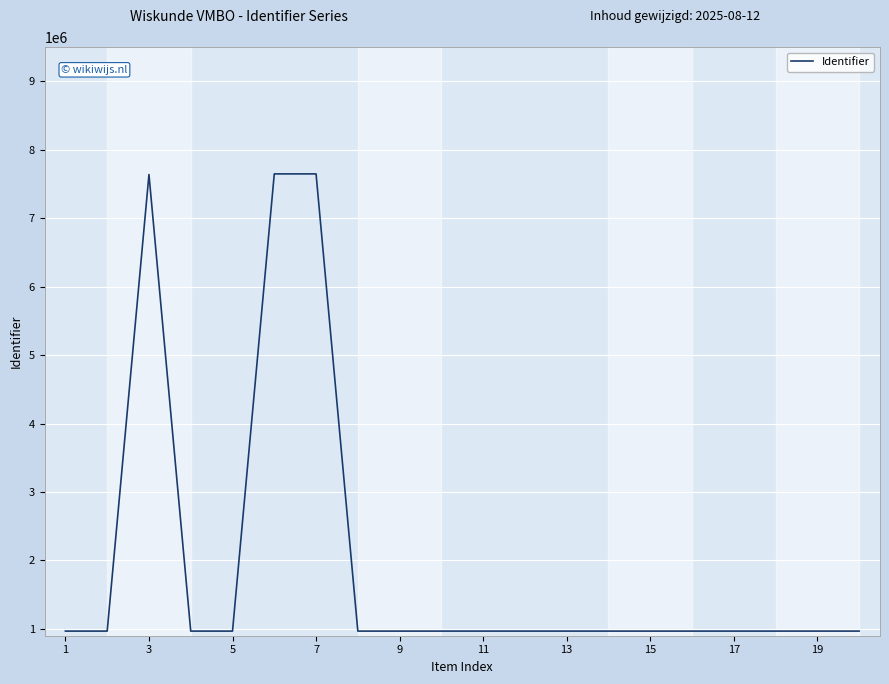

What is the minimum value shown in the chart?

967558